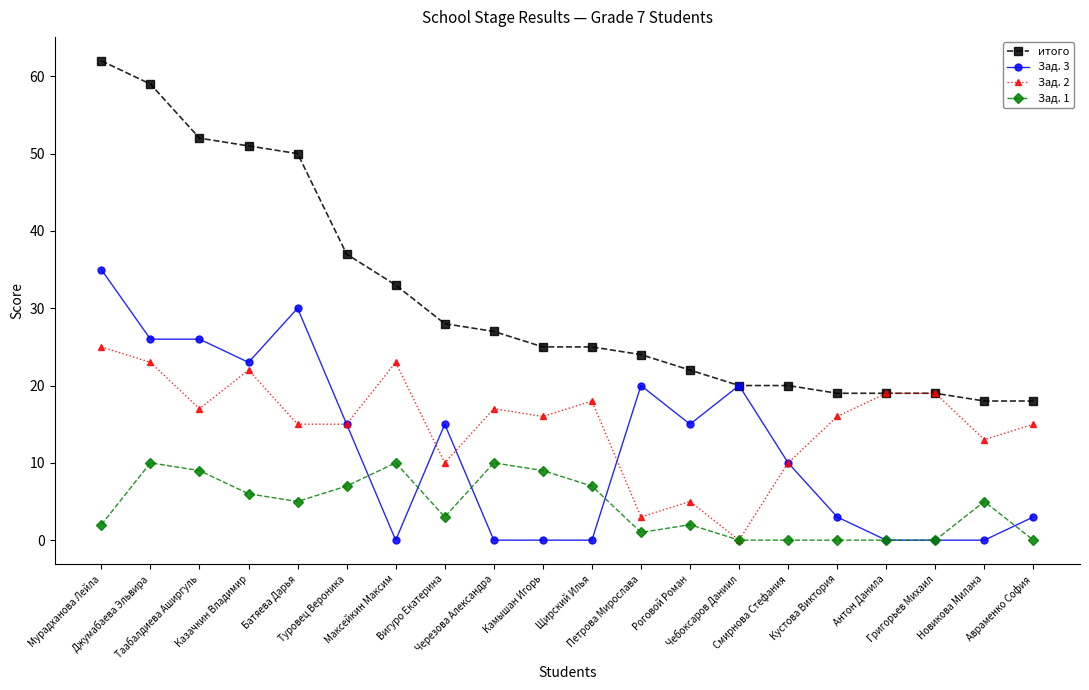

The value of Зад. 1 at Максейкин Максим is 10. True or false?

True